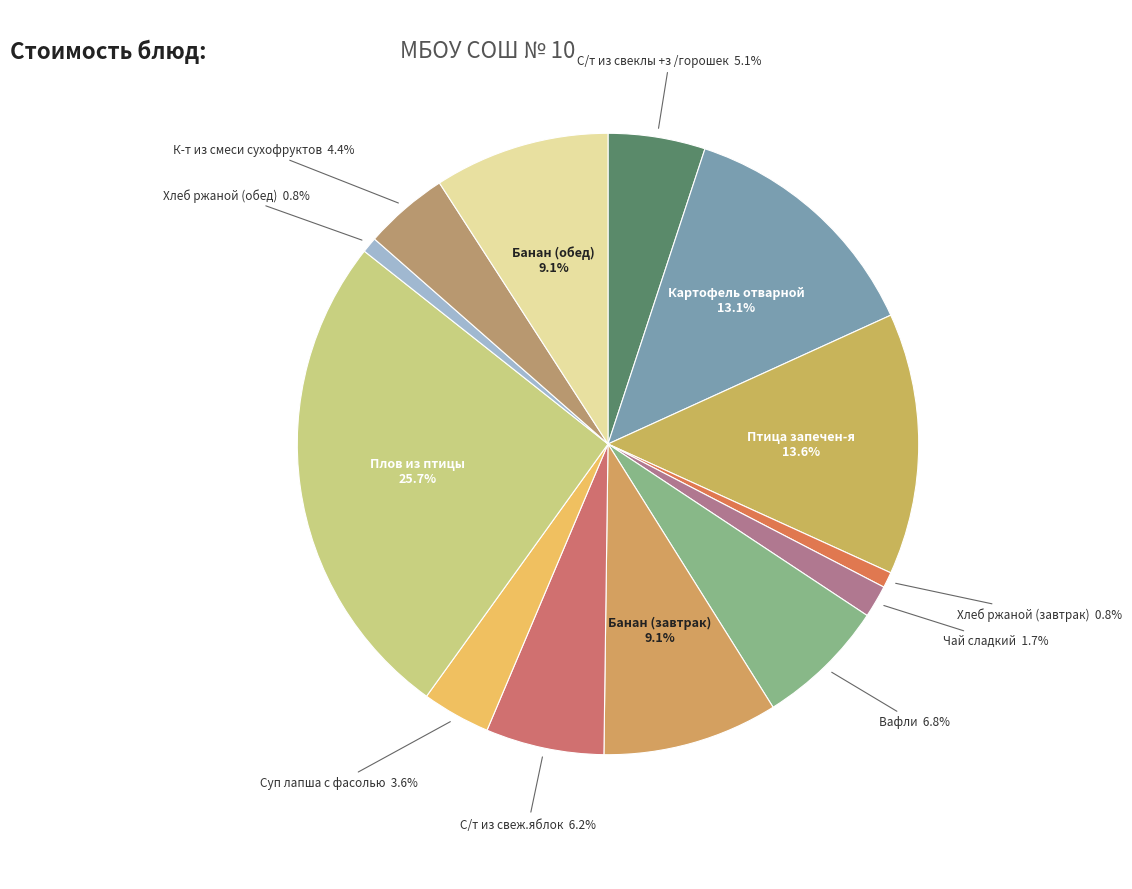

How many slices are in this pie chart?

13